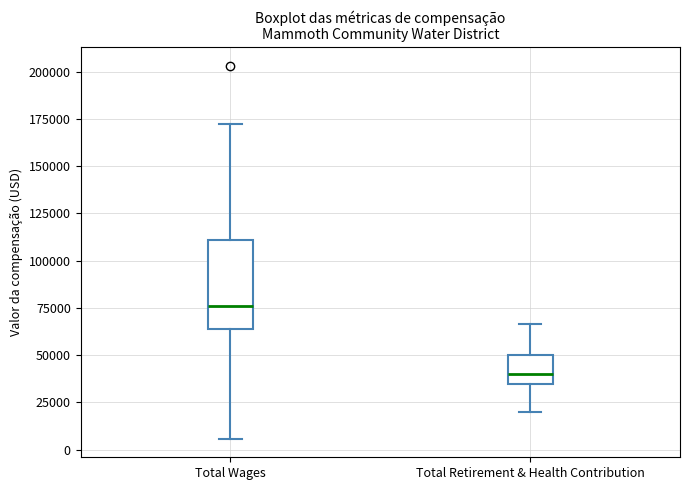

Reading left to right, read every box against the y-axis: the position of its median line, the range the box covers, and the ends of its whiskers. The values are not printed on the chart, so give them approximately, as read against the axis.

Total Wages: median 75000, box 65000 to 110000, whiskers 5000 to 170000
Total Retirement & Health Contribution: median 40000, box 35000 to 50000, whiskers 20000 to 65000